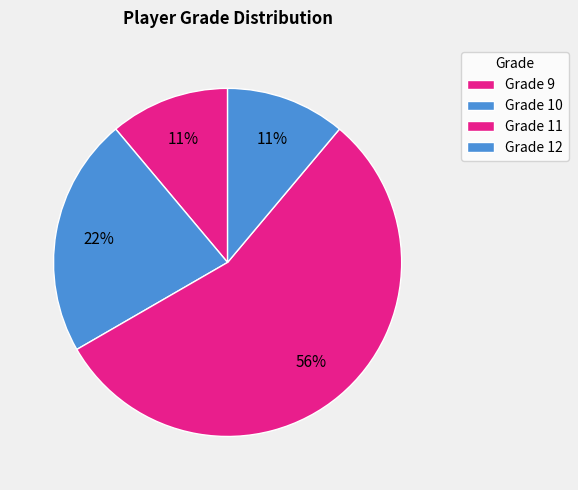

Count the number of slices in the pie.

4